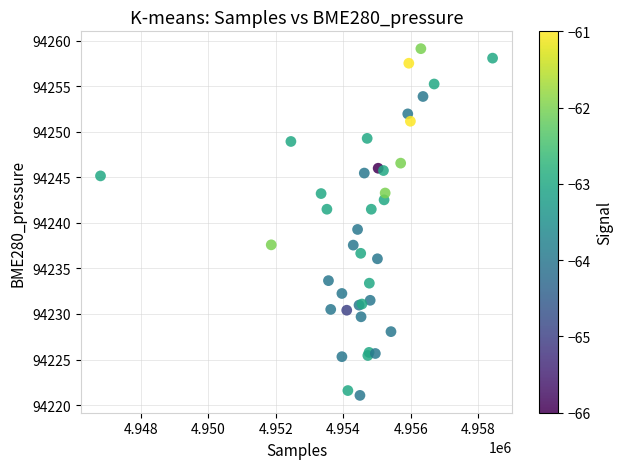

What Y value in the scatter plot is closest to 94240?

94239.3